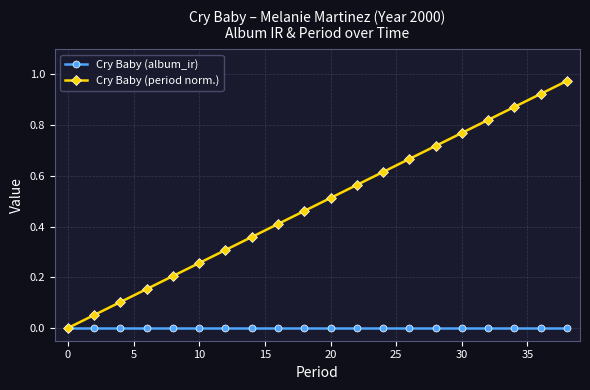

List the series in order of their peak value, lowest first.

Cry Baby (album_ir), Cry Baby (period norm.)